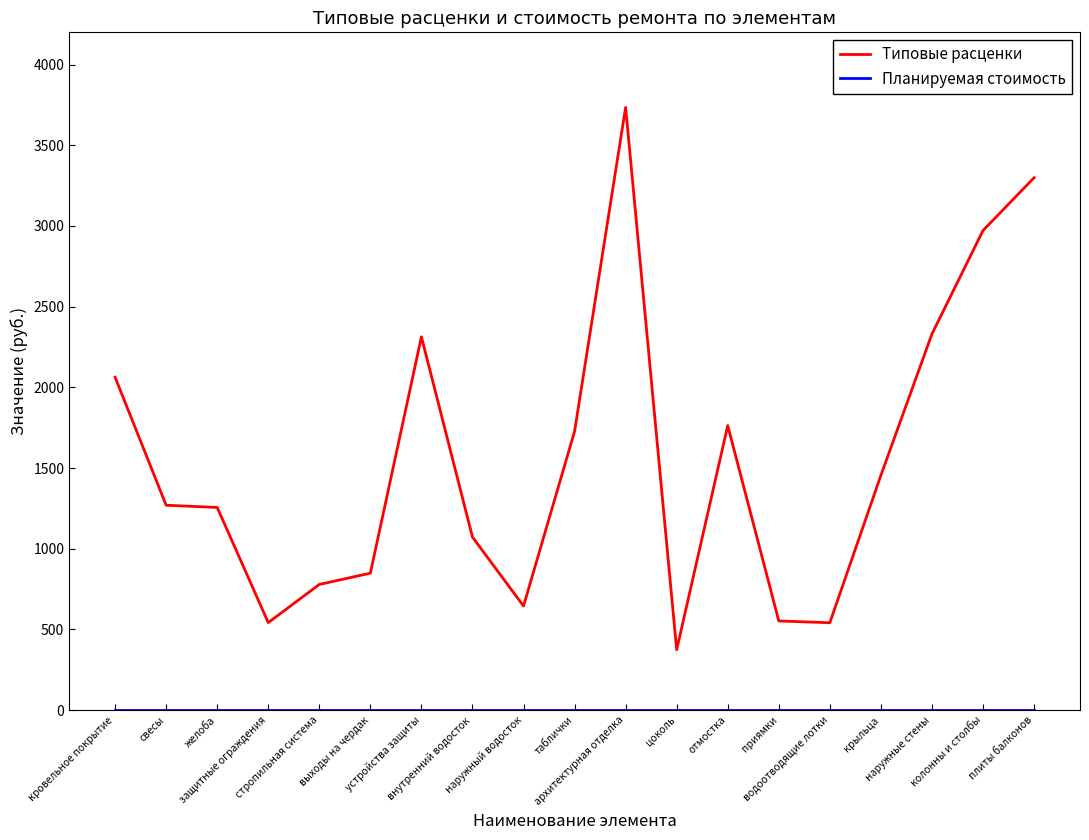

Read the Типовые расценки value at архитектурная отделка.

3735.1